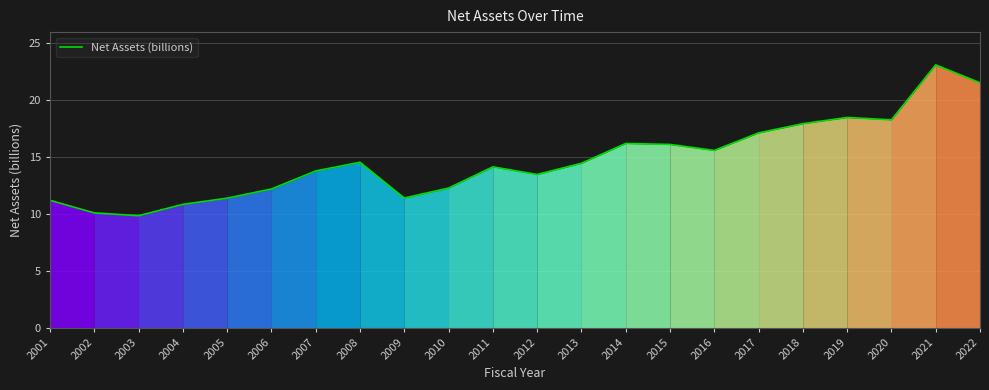

What is the approximate value at 2019?

18.5